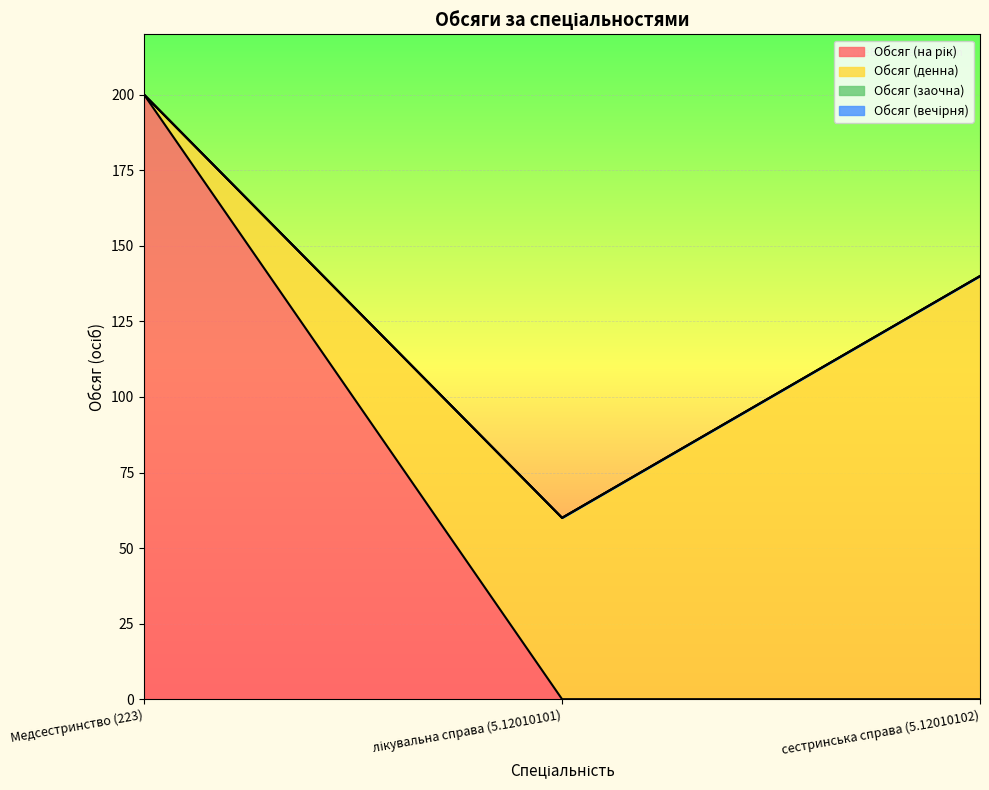

How many categories are shown in the chart?

3